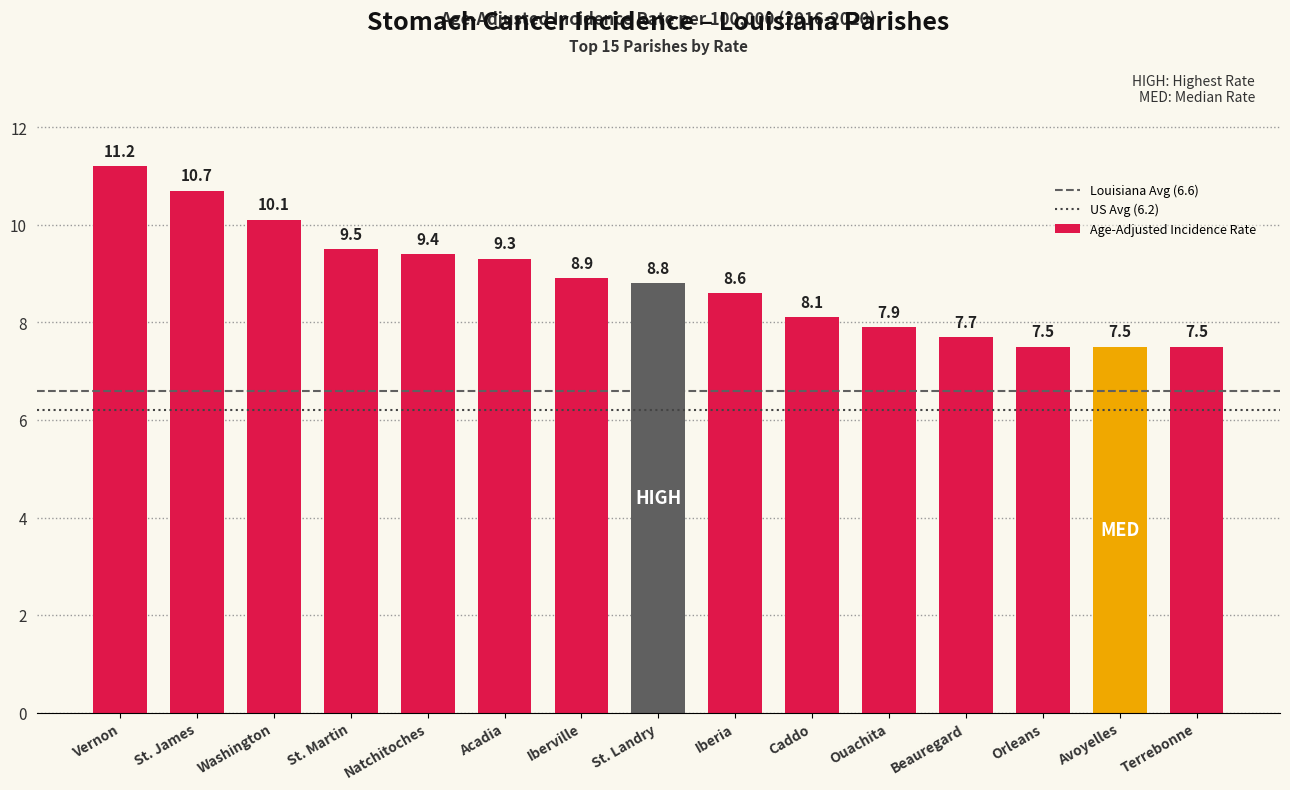

What is the difference between the second highest and minimum values?

3.2